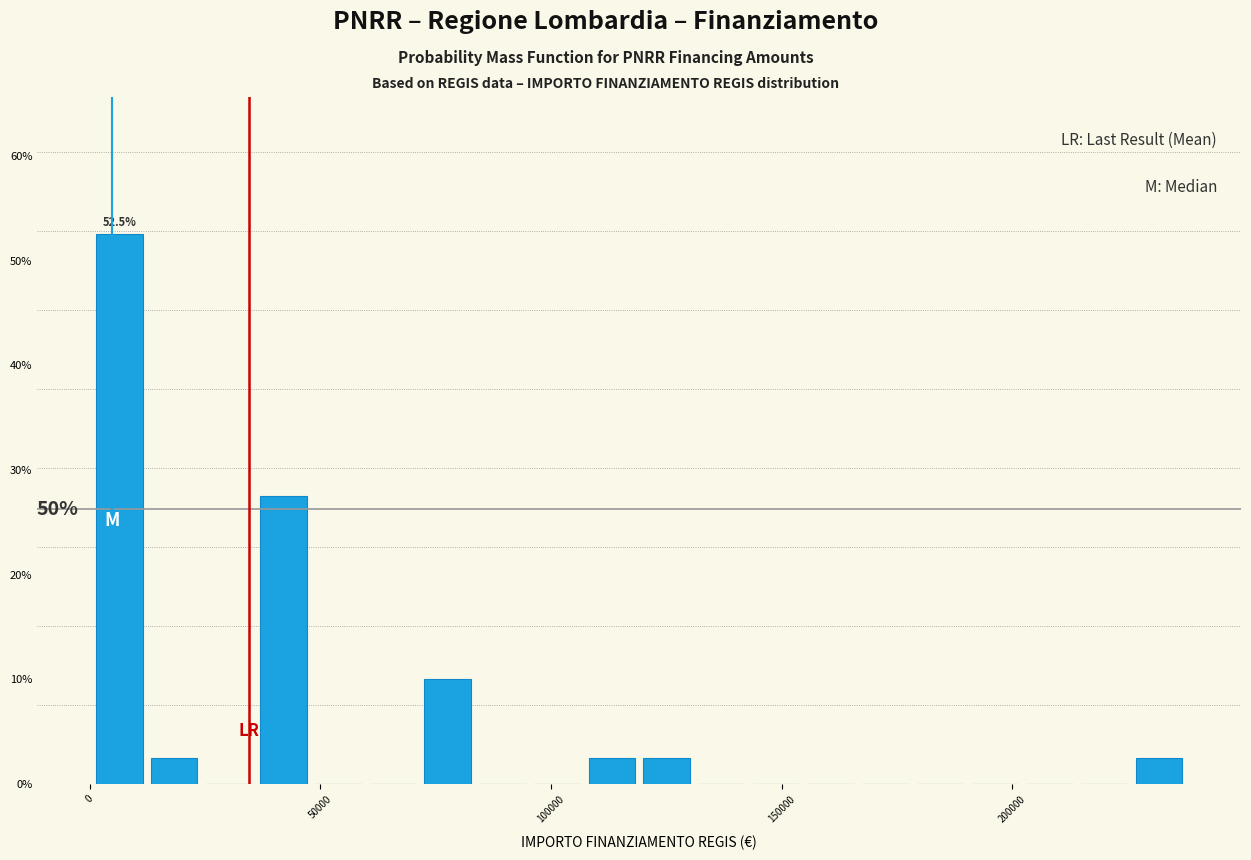

Read against the x-axis, roughly where is the centre of the tallest bar?

5000